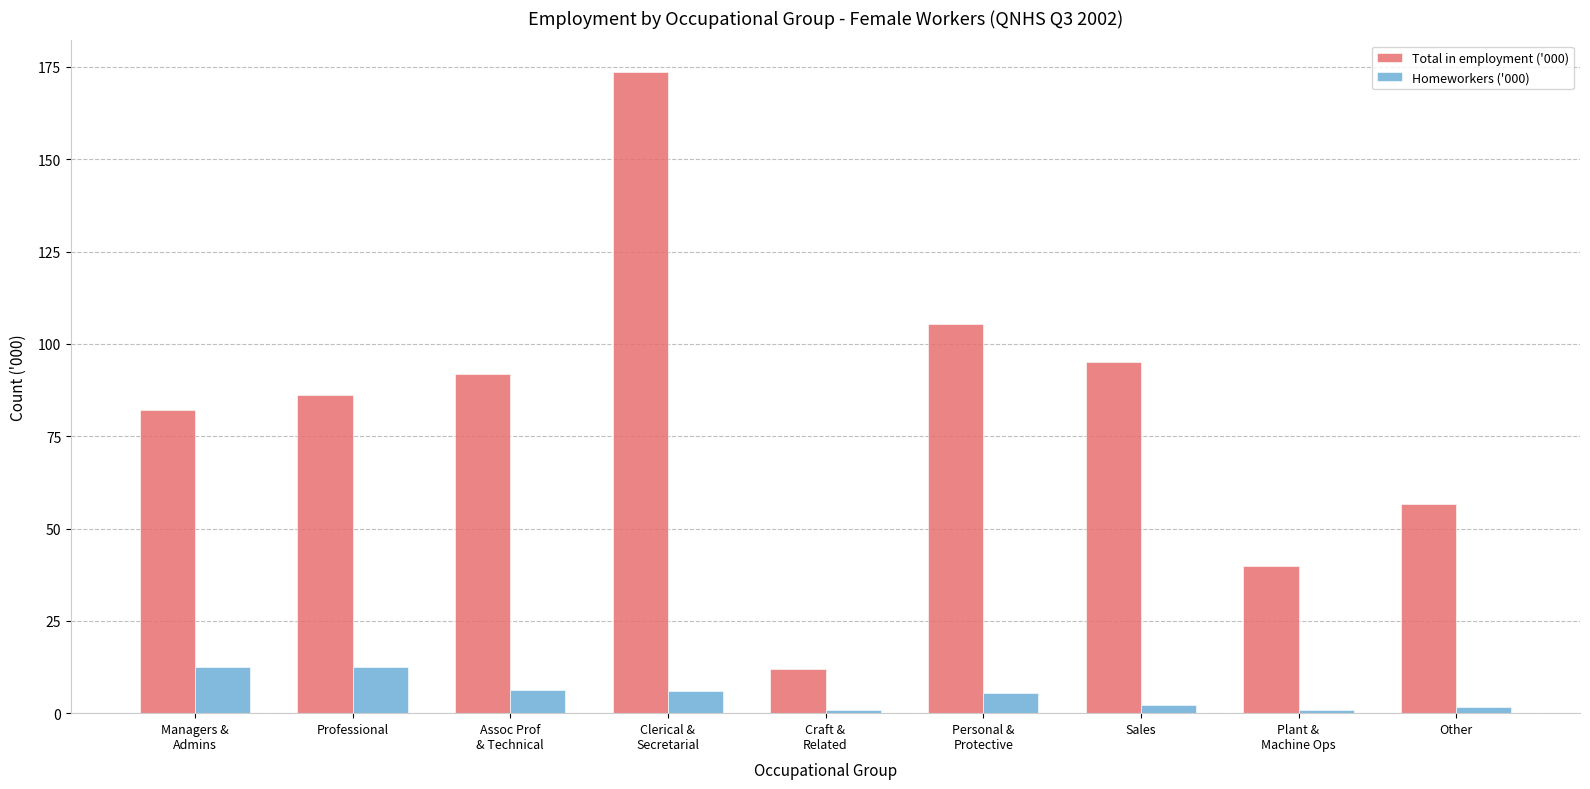

What is the maximum value for Total in employment ('000)?

173.5